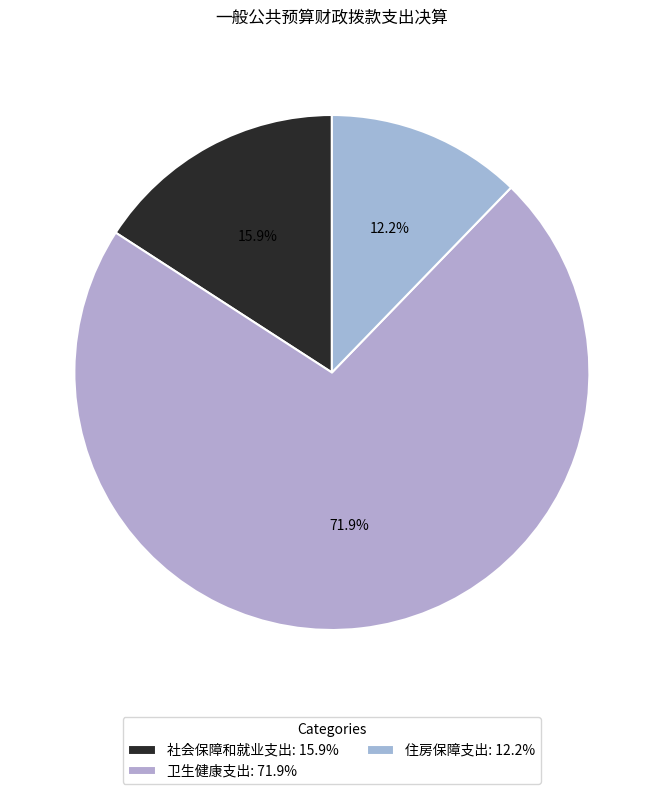

Is the sum of 卫生健康支出 and 住房保障支出 greater than half?

Yes